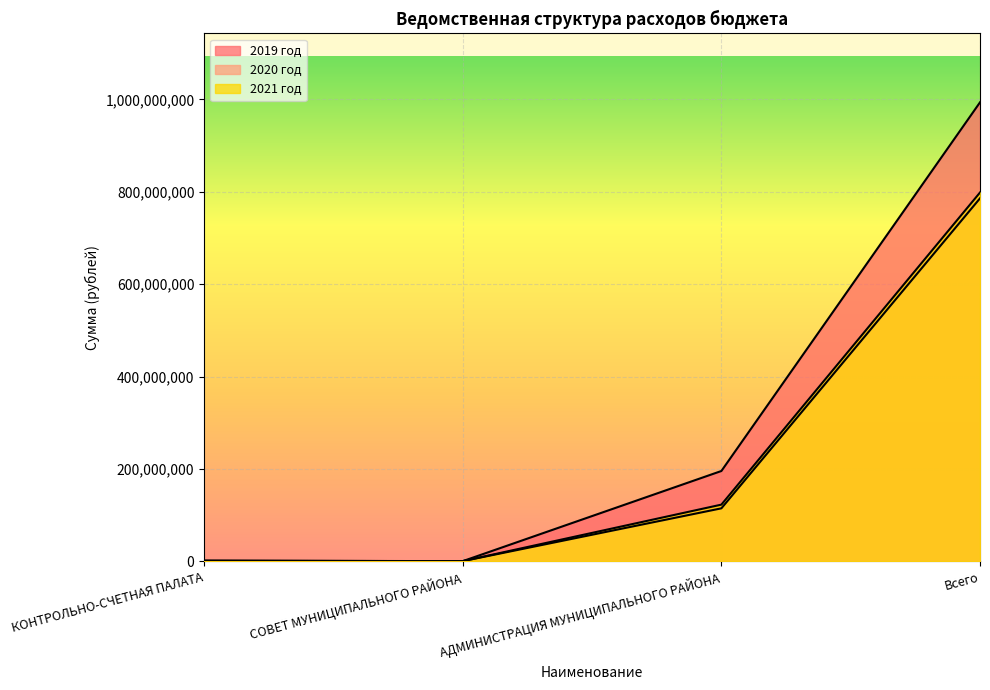

How many values in the 2019 год series exceed 195628914?

2